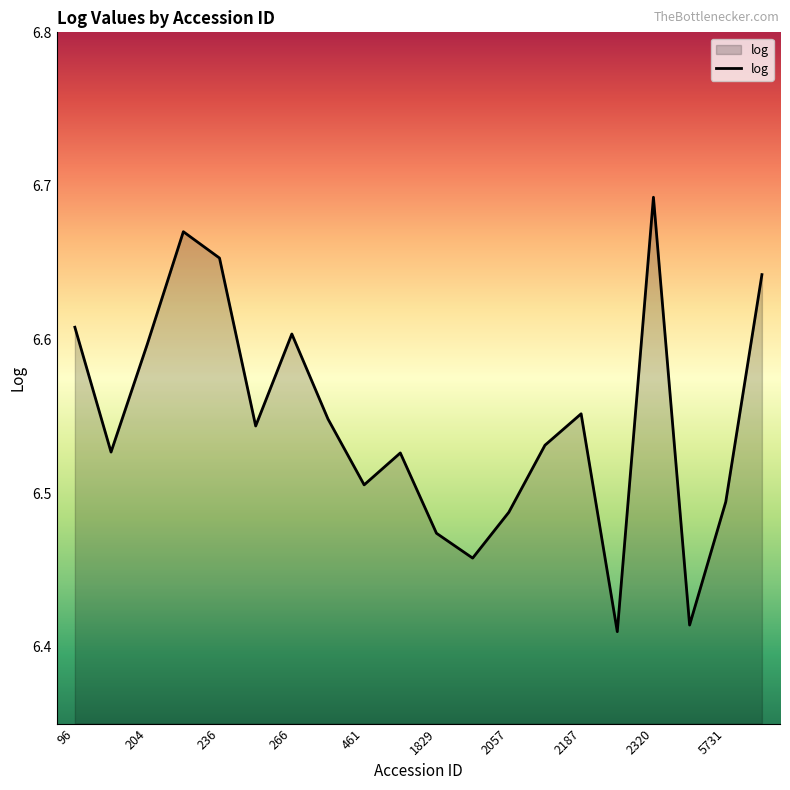

How many interior local peaks (higher than both neighbors) does the data have?

5